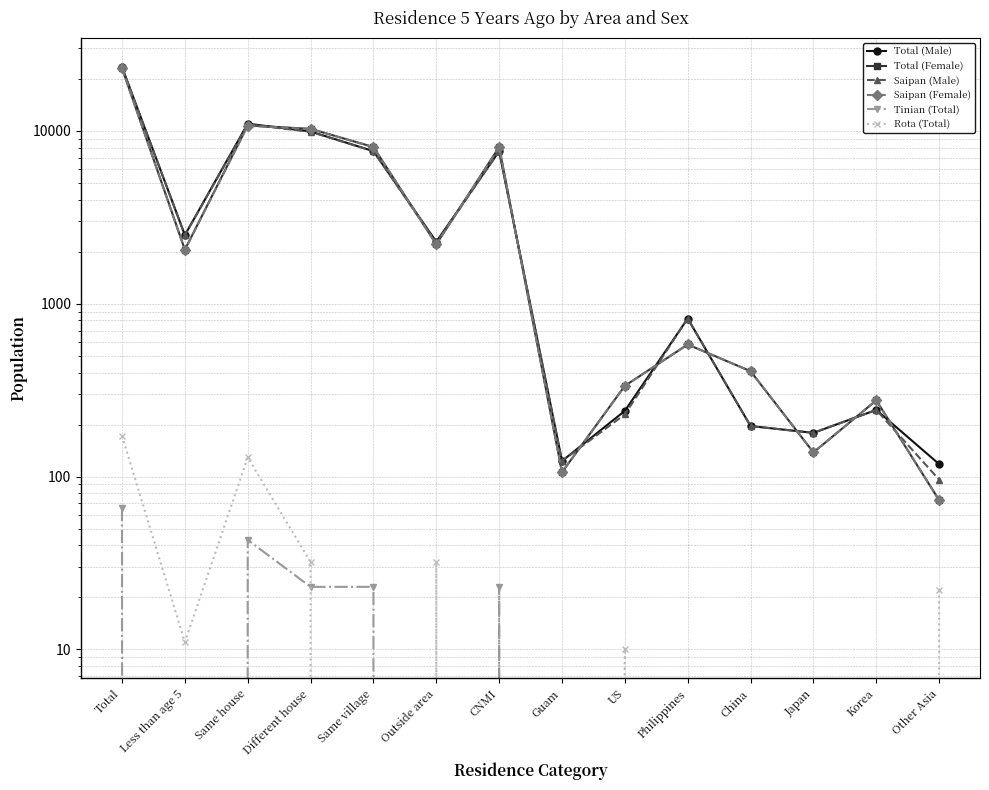

What is the lowest value of the Total (Female) series?

73